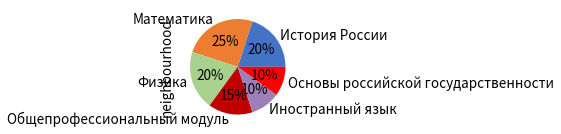

To the nearest percent, what portion does История России represent?

20%